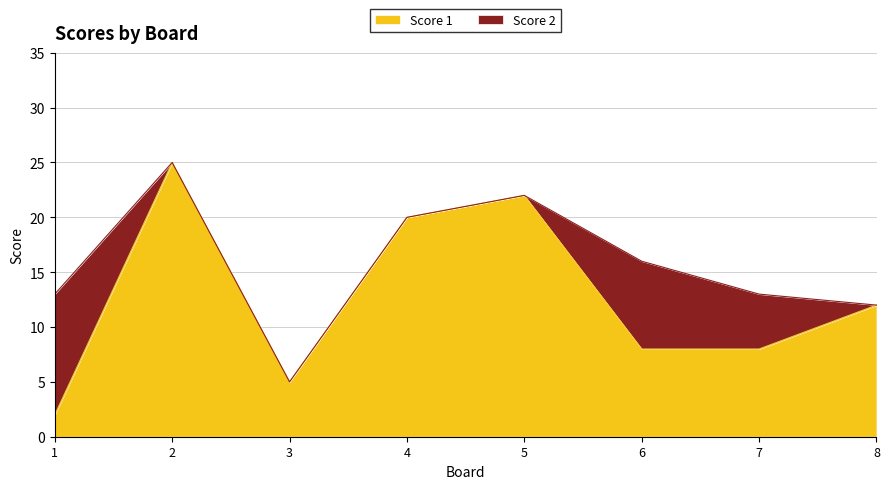

At which category does the chart reach its peak across all series?

2